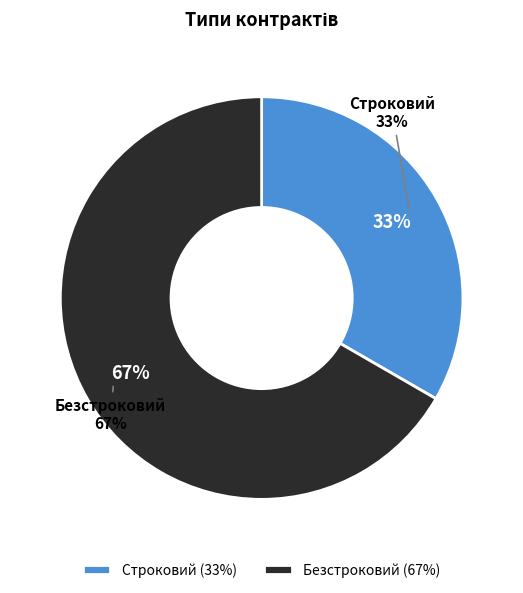

What is the majority slice?

Безстроковий